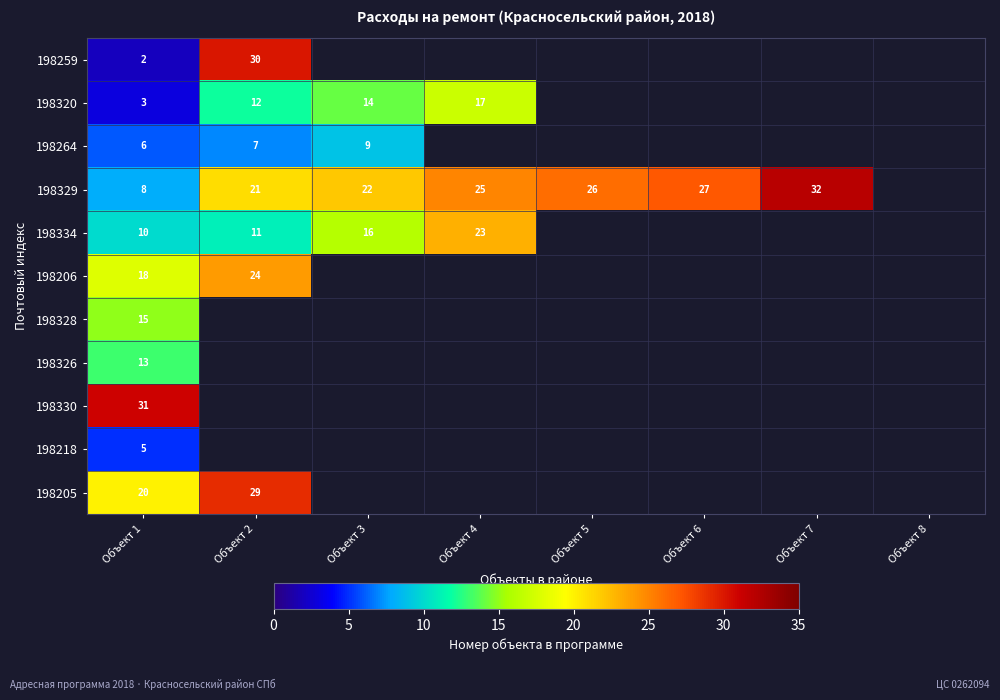

At how many categories does at least one series exceed 28?

3